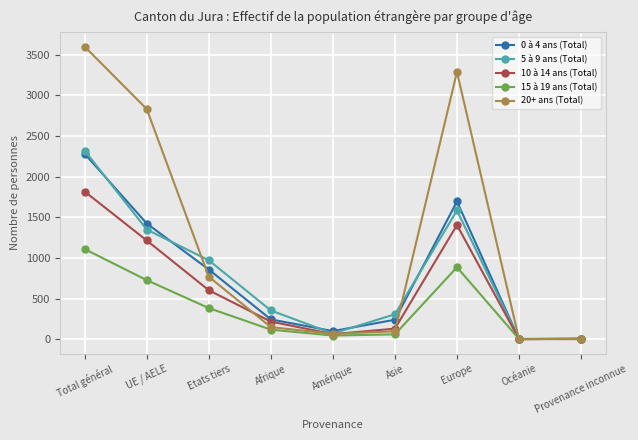

Rank the series by their maximum value, from highest to lowest.

20+ ans (Total), 5 à 9 ans (Total), 0 à 4 ans (Total), 10 à 14 ans (Total), 15 à 19 ans (Total)